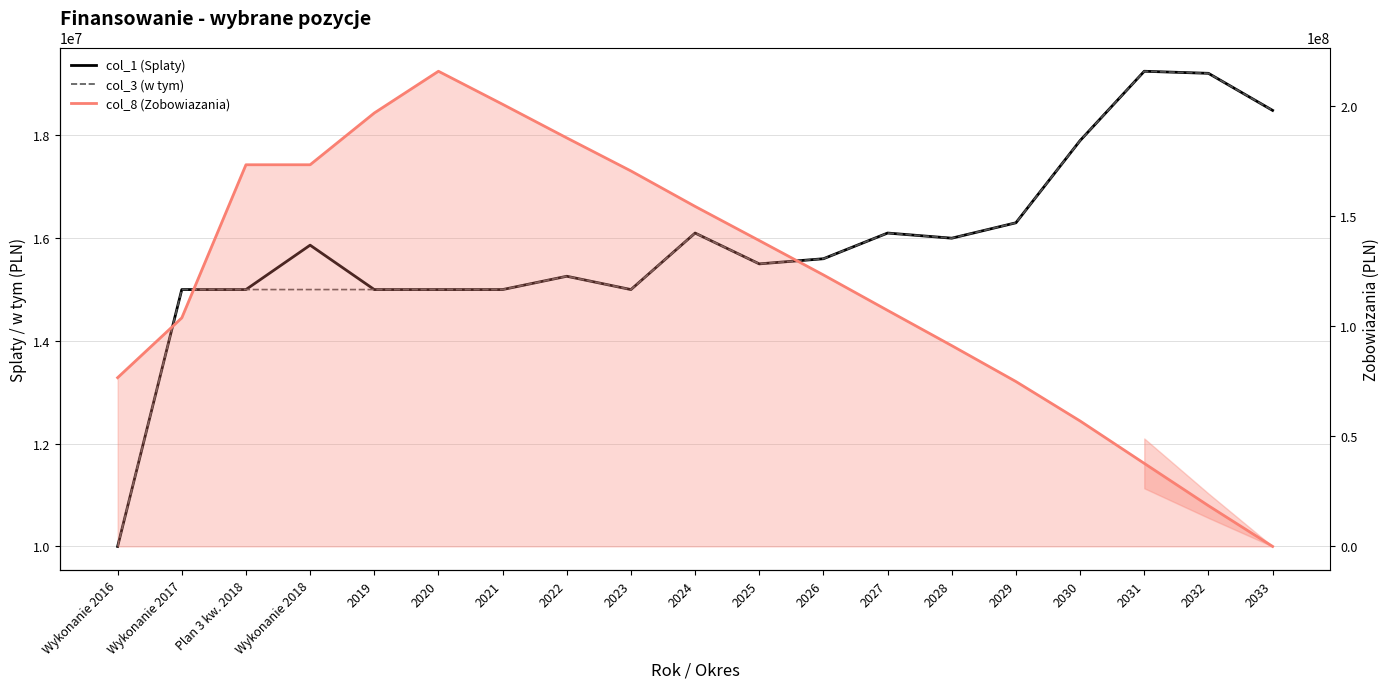

True or false: col_1 (Splaty) has a value of 15864211.8 at Wykonanie 2018.

True